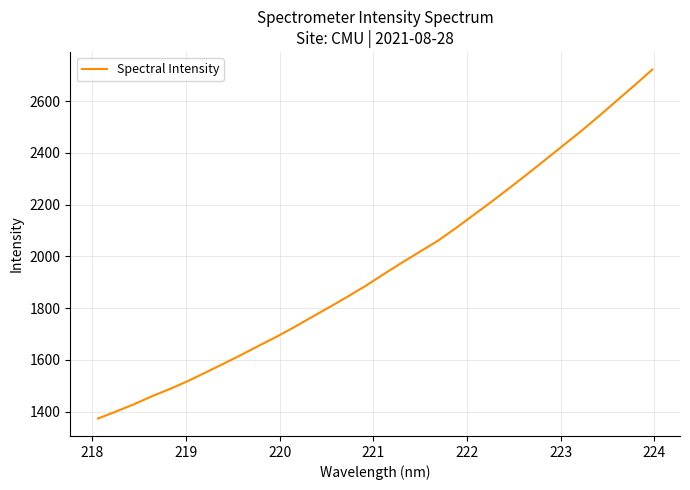

What is the smallest value displayed?

1372.9